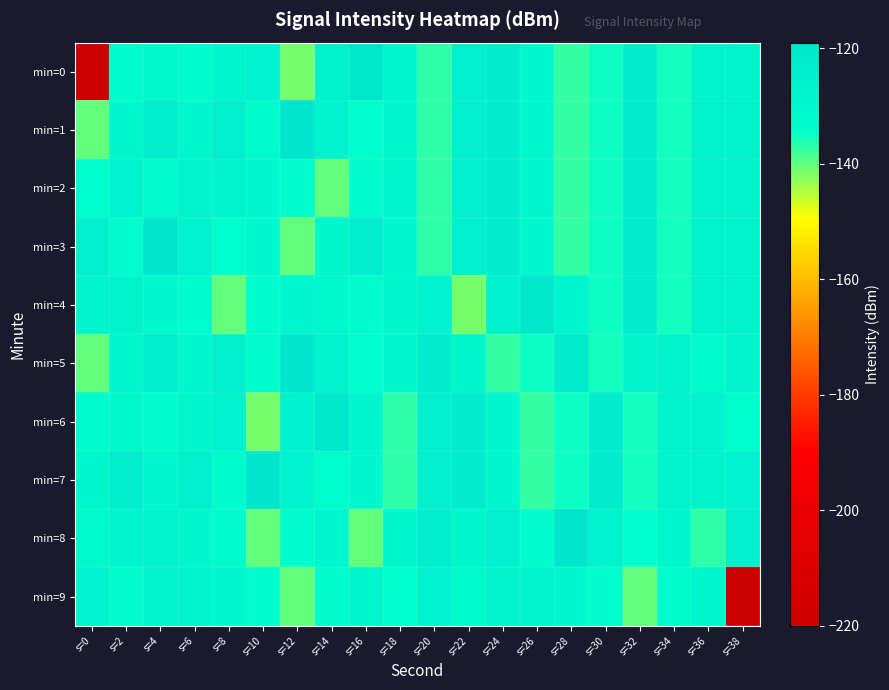

Which category has the lowest value across all series?

s=0